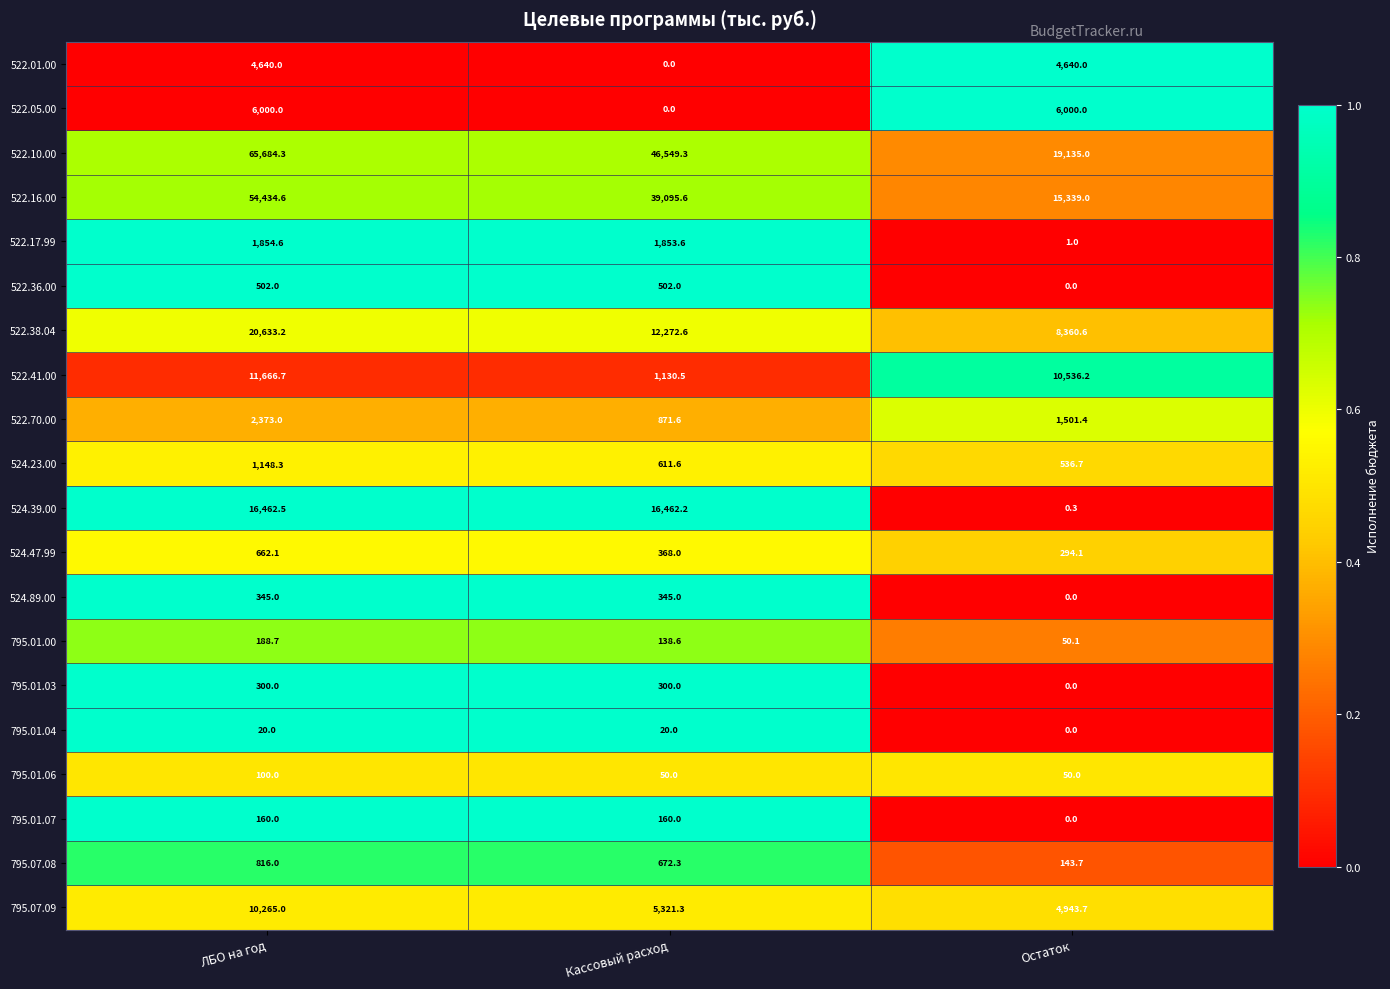

What is the total value across all series at Остаток?

71531.8